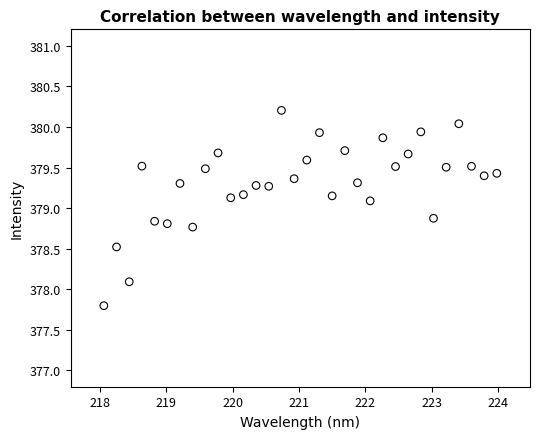

What is the range of X values (max minus min)?

5.9